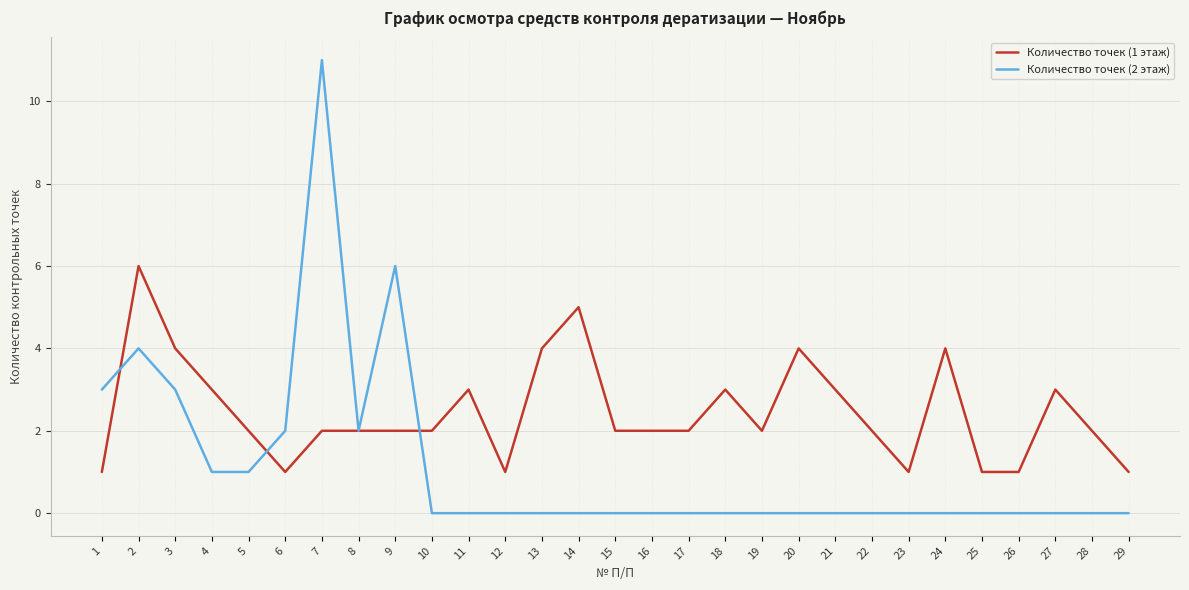

What is the sum of the Количество точек (1 этаж) values at 6 and 2?

7